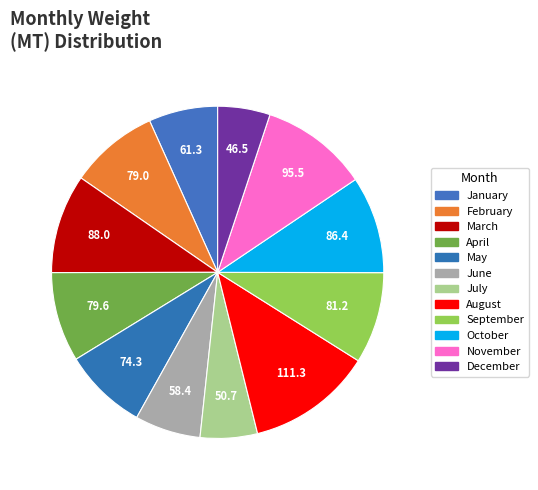

To the nearest percent, what is the combined percentage of November and May?

19%